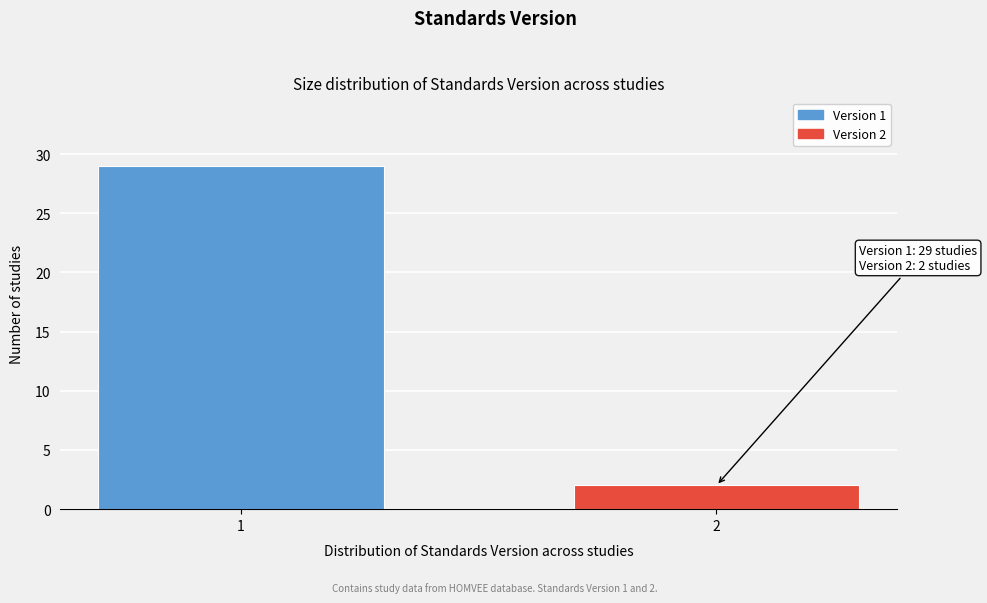

Reading left to right, list all the values displayed in this chart.

29	2